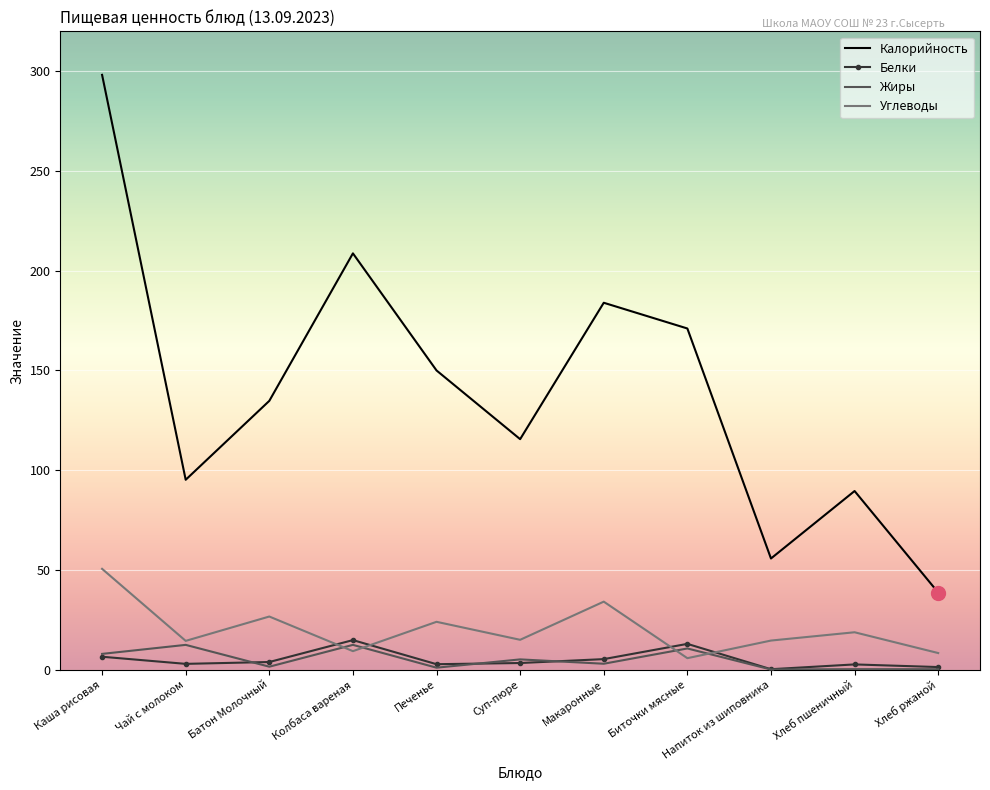

What value does the Калорийность series have at Колбаса вареная?

208.7